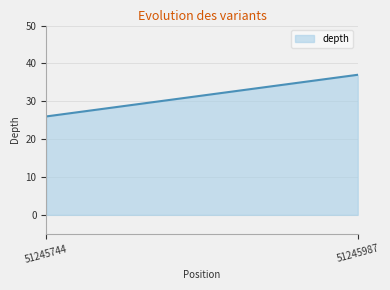

Count the values in the range 26 to 37.

2